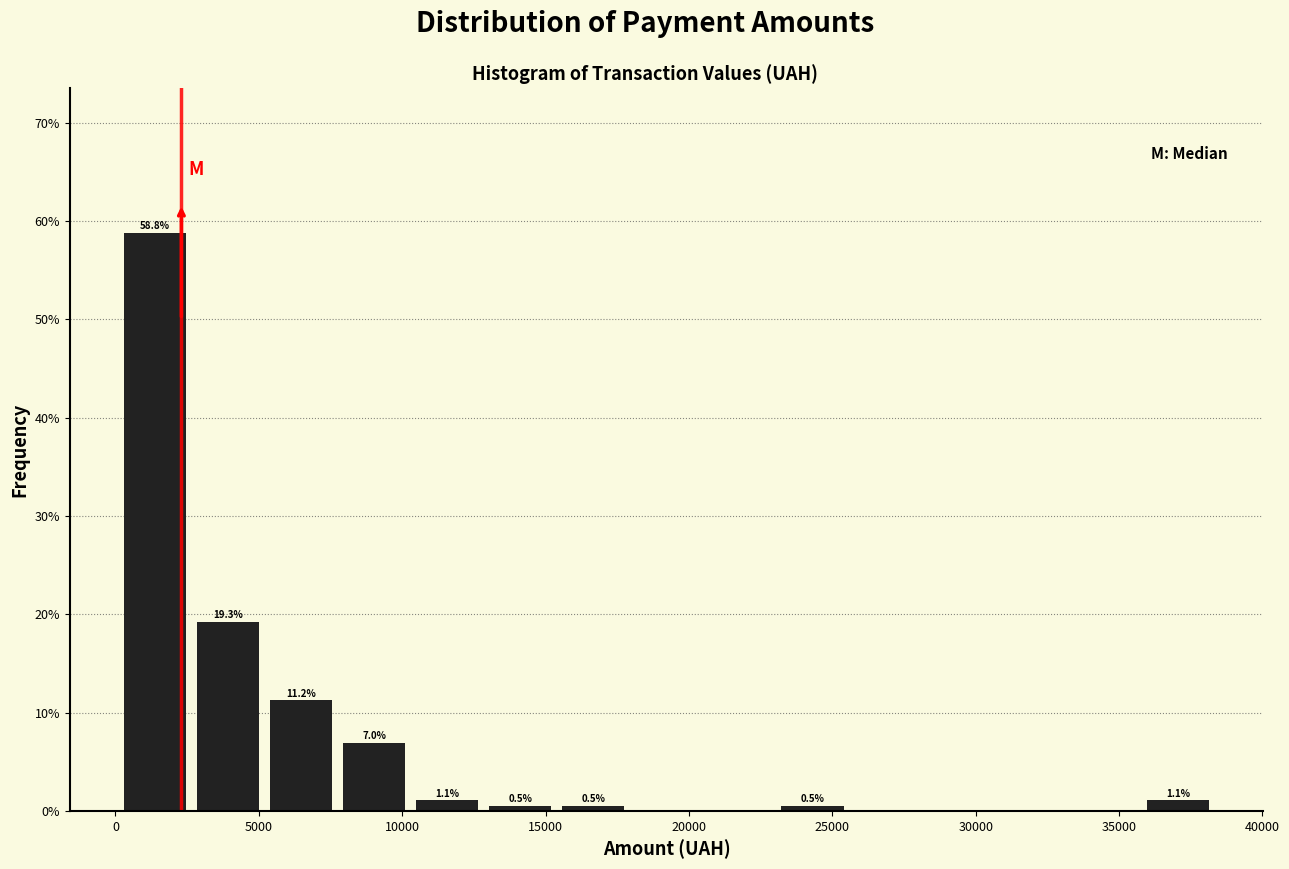

Over which range of the x-axis is the bar tallest?

0 to 2500